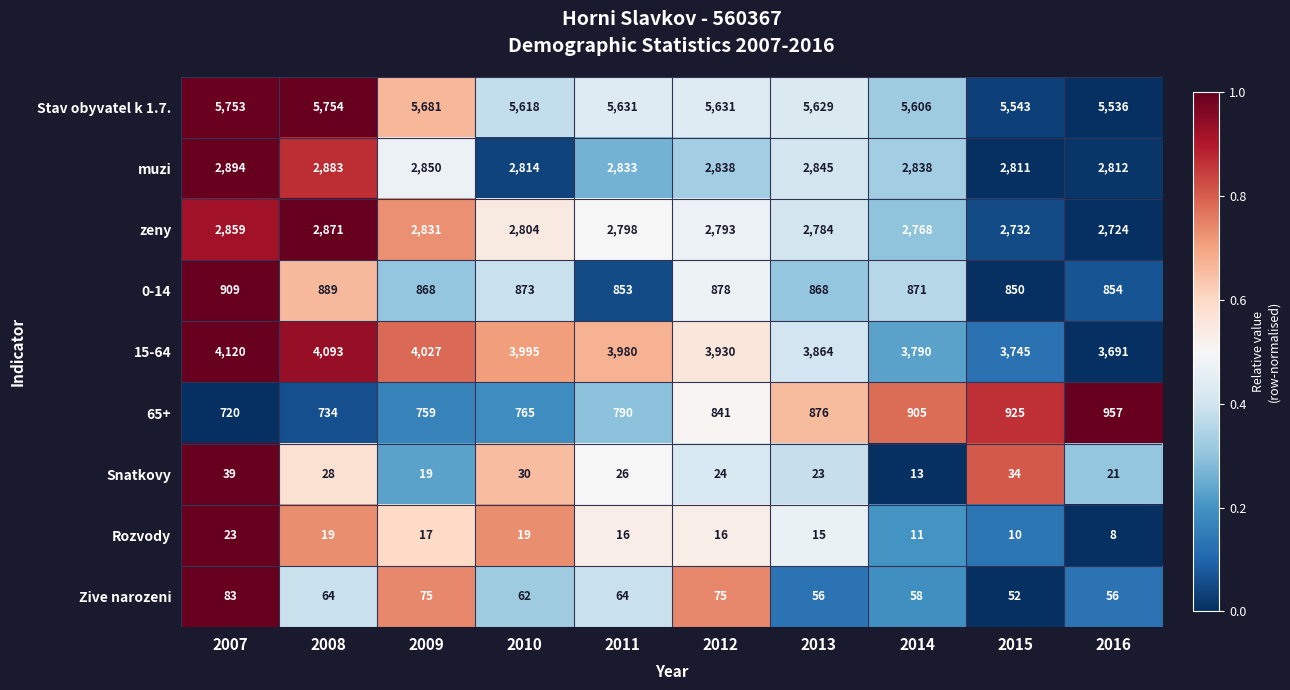

At which label does zeny reach its minimum?

2016